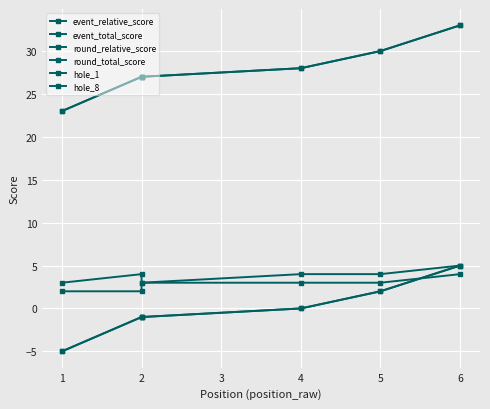

True or false: event_relative_score and event_total_score intersect in this chart.

False